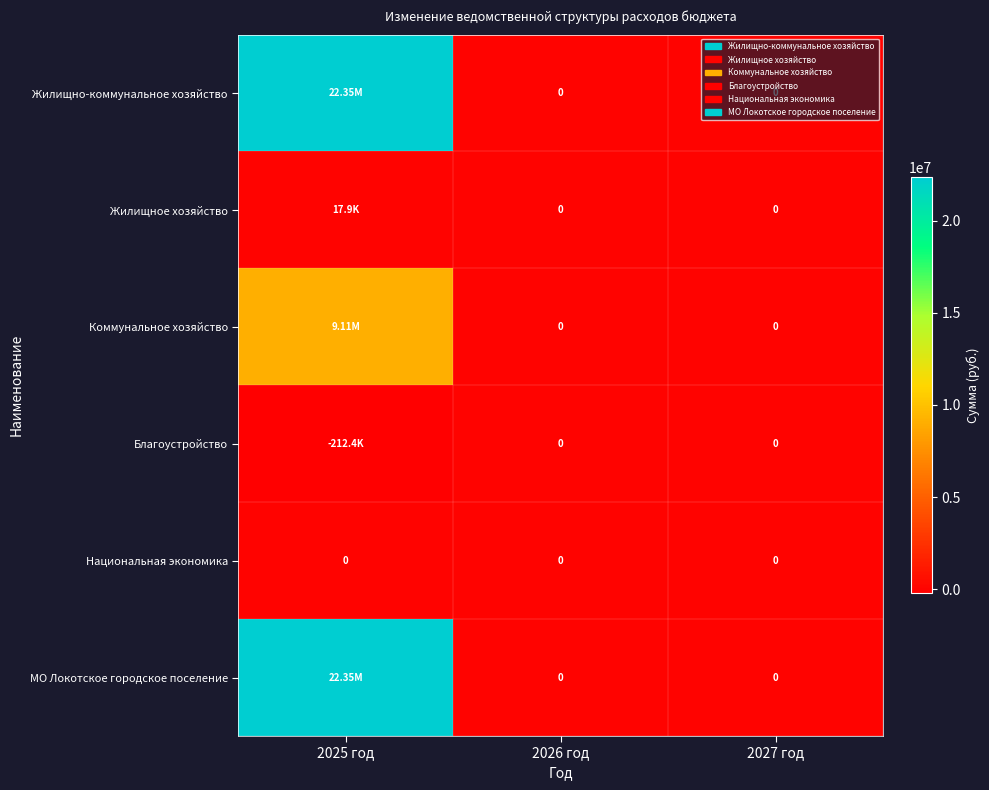

At which label does Благоустройство reach its minimum?

2025 год